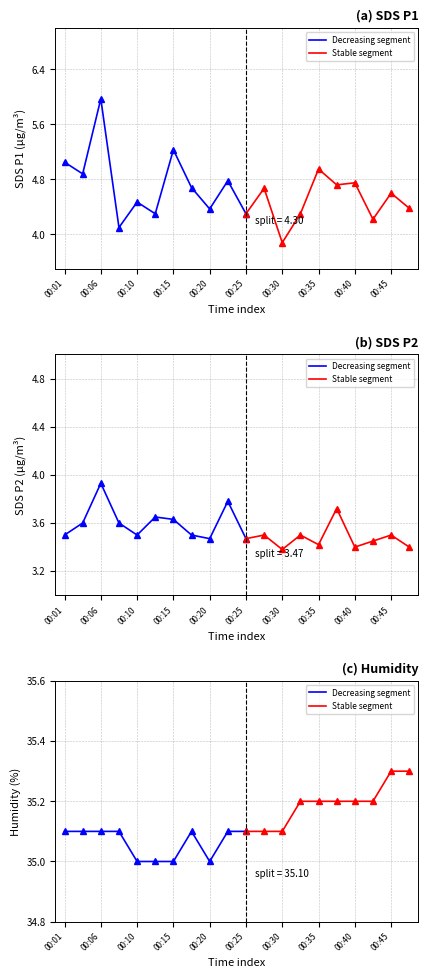

What is the spread (max minus min) of values at 00:37?

31.5